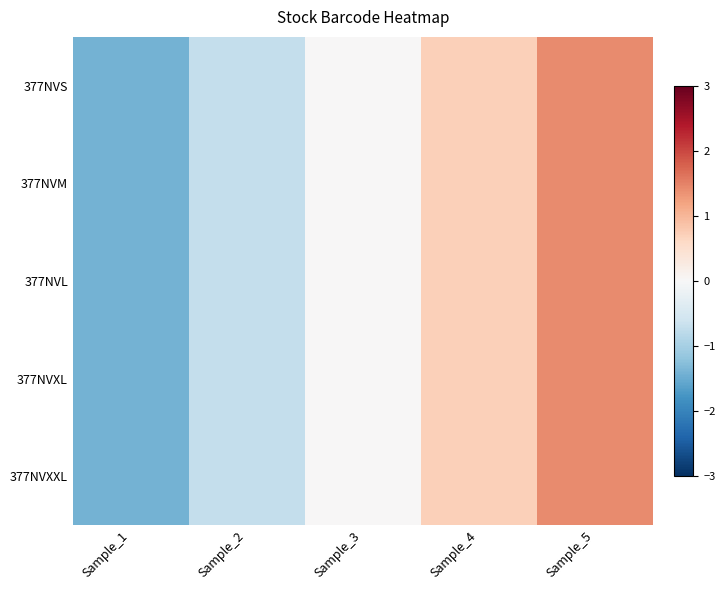

Between Sample_3 and Sample_5, which series saw the biggest shift?

377NVM